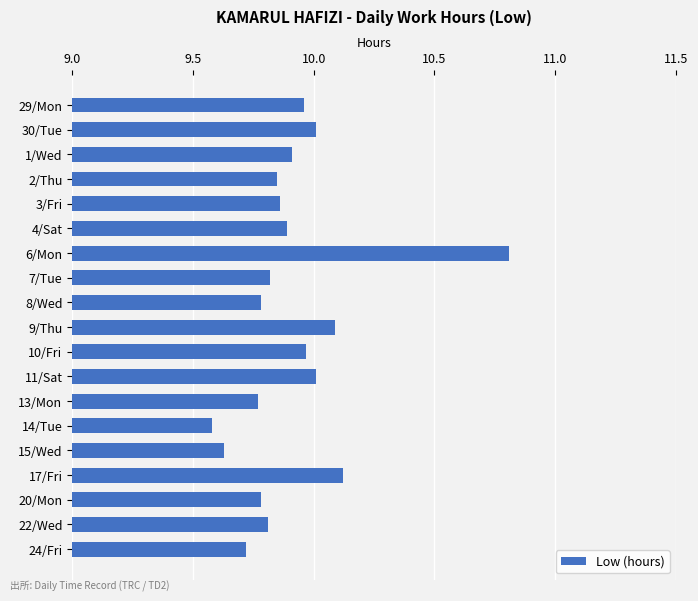

The value at 6/Mon is 18.6. True or false?

False